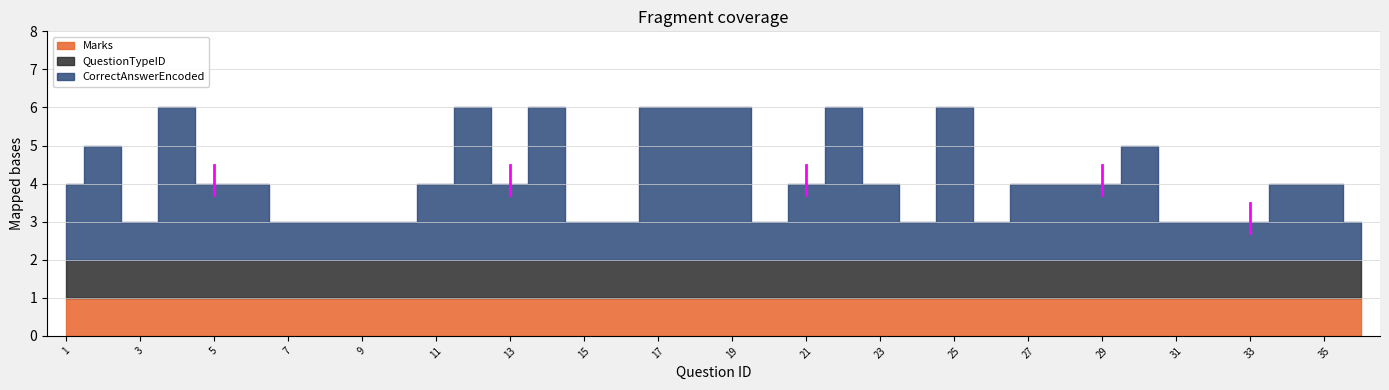

What is the value of the QuestionTypeID point at the 2nd from the left?

1